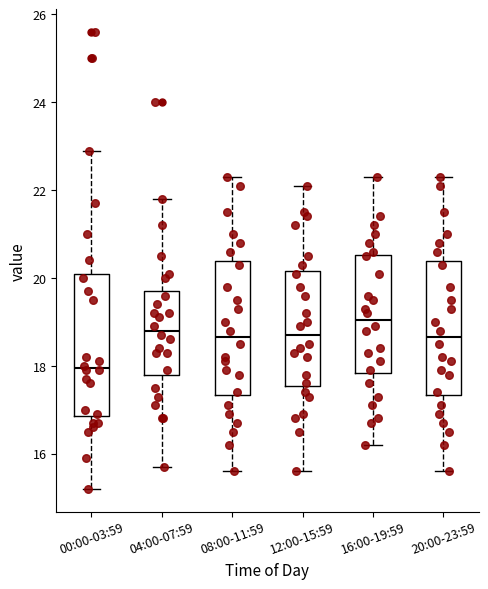

Reading left to right, transcribe this box plot: for each box, give where its median line is, the range the box spans, and where its two whiskers end, as read against the y-axis. The values are not printed on the chart, so give them approximately, as read against the axis.

00:00-03:59: median 18.0, box 16.8 to 20.2, whiskers 15.2 to 23.0
04:00-07:59: median 18.8, box 17.8 to 19.8, whiskers 15.8 to 21.8
08:00-11:59: median 18.6, box 17.4 to 20.4, whiskers 15.6 to 22.4
12:00-15:59: median 18.8, box 17.6 to 20.2, whiskers 15.6 to 22.2
16:00-19:59: median 19.0, box 17.8 to 20.6, whiskers 16.2 to 22.4
20:00-23:59: median 18.6, box 17.4 to 20.4, whiskers 15.6 to 22.4